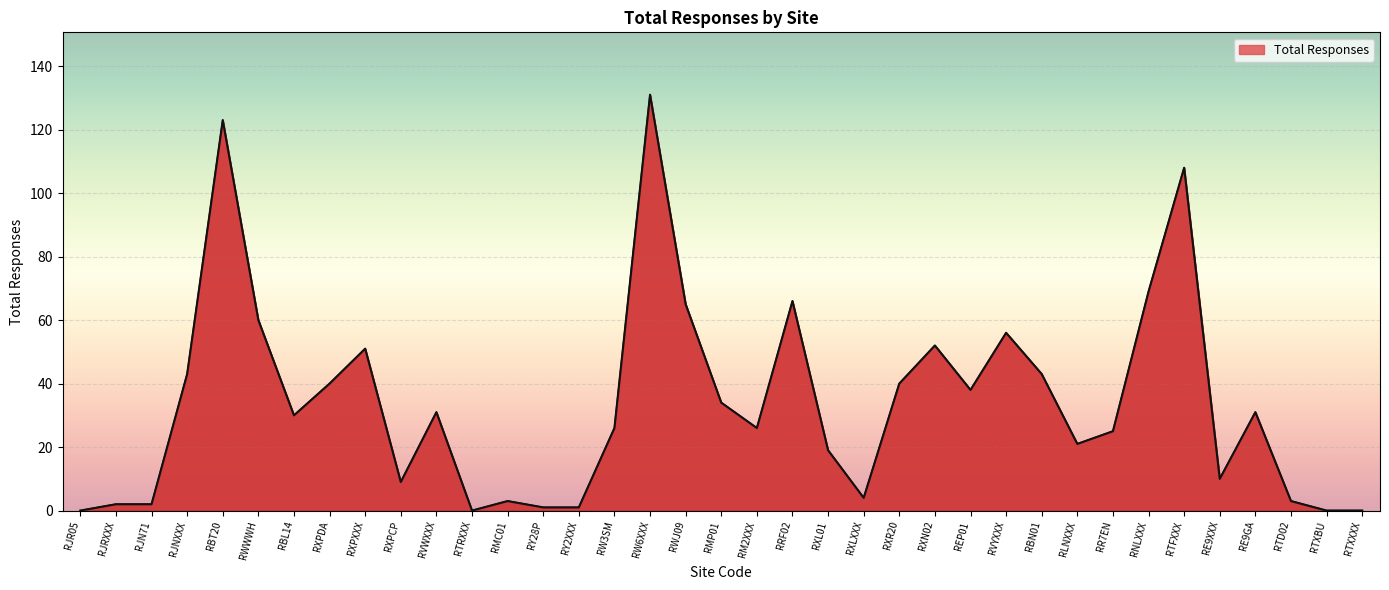

The value at RXR20 is 40. True or false?

True